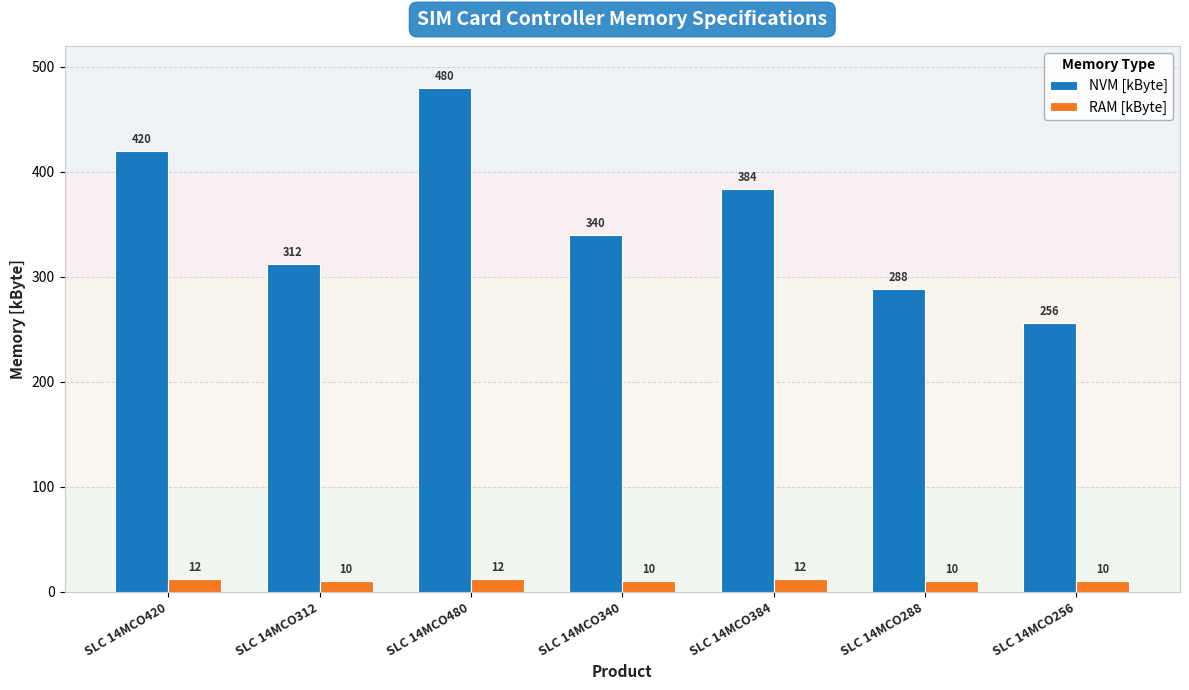

Reading left to right, list all the values displayed in this chart.

NVM [kByte]: SLC 14MCO420=420	SLC 14MCO312=312	SLC 14MCO480=480	SLC 14MCO340=340	SLC 14MCO384=384	SLC 14MCO288=288	SLC 14MCO256=256
RAM [kByte]: SLC 14MCO420=12	SLC 14MCO312=10	SLC 14MCO480=12	SLC 14MCO340=10	SLC 14MCO384=12	SLC 14MCO288=10	SLC 14MCO256=10